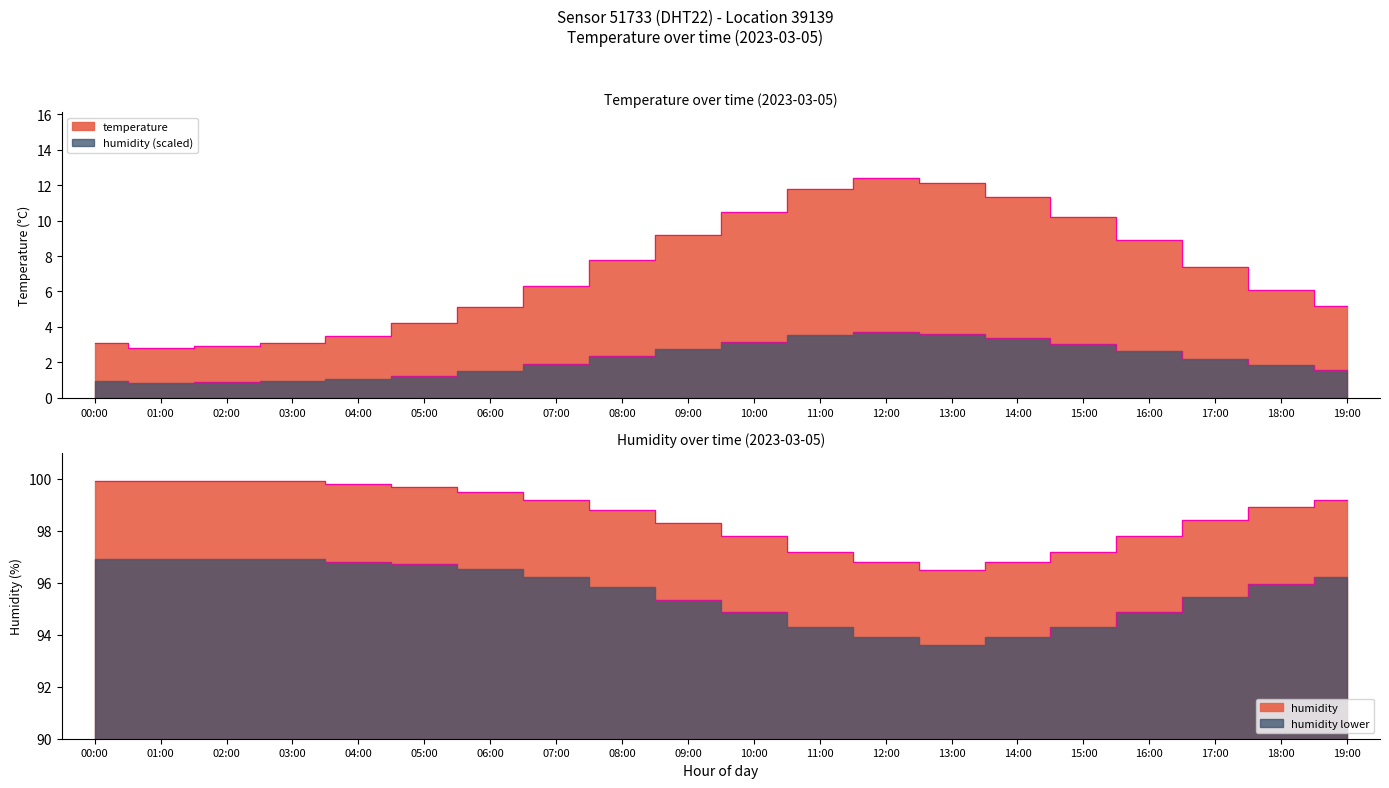

At which category does the chart reach its peak across all series?

00:00